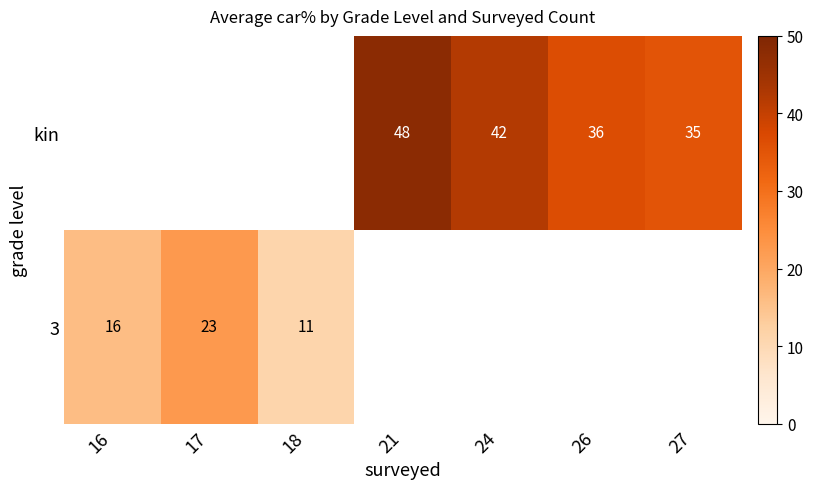

How many distinct data groups are displayed?

2